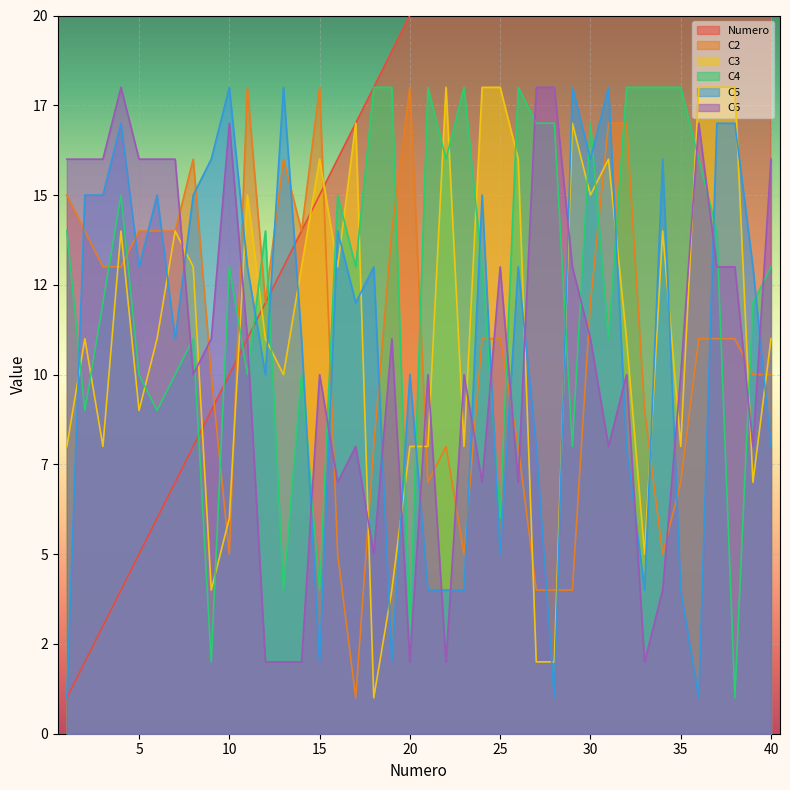

What is the difference between the Numero values at 30 and 2?

28